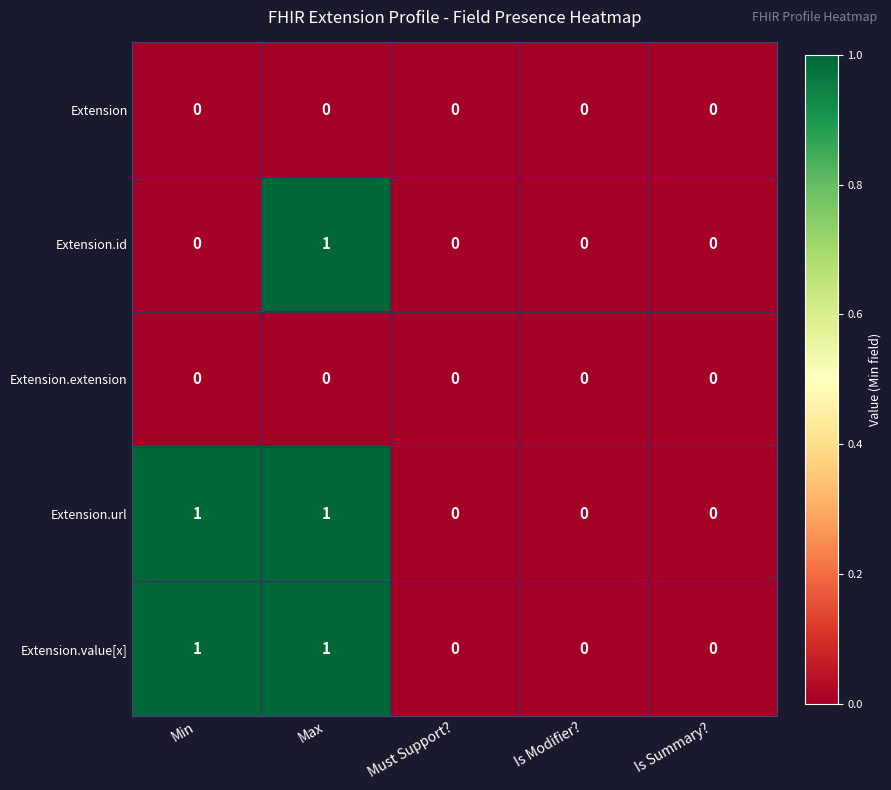

The value of Extension.id at Min is 0. True or false?

True